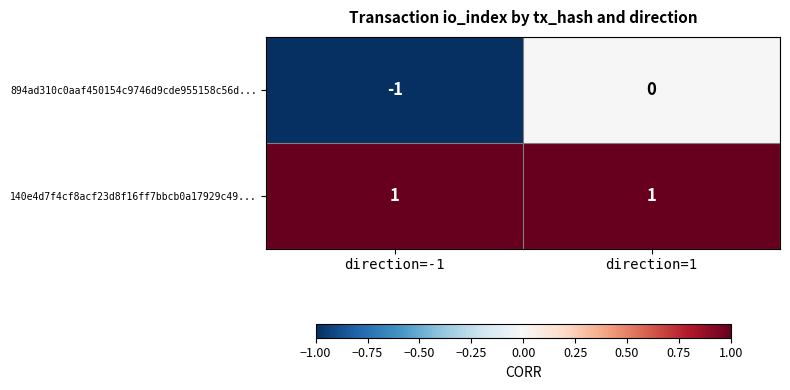

At which category is the sum across all series the highest?

direction=1